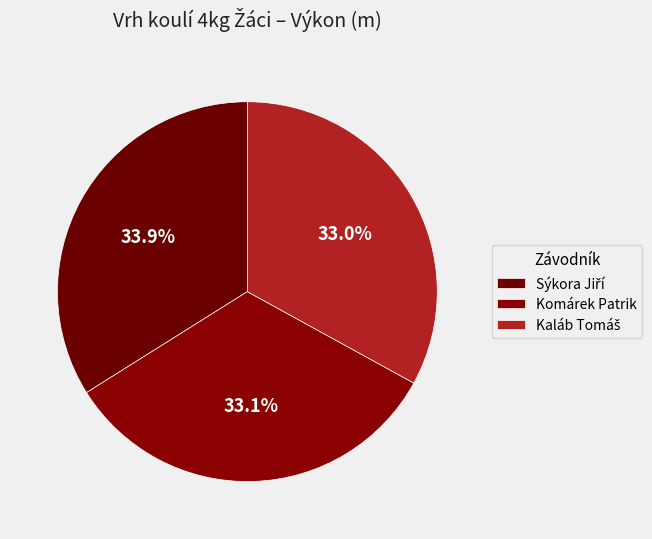

How many slices are in this pie chart?

3